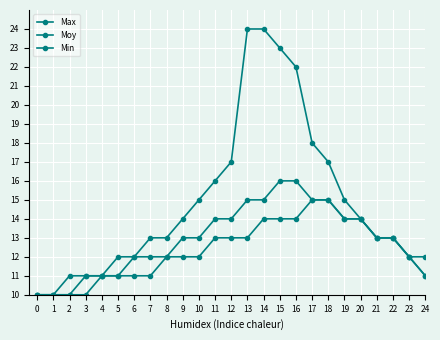

How many lines are shown in the chart?

3